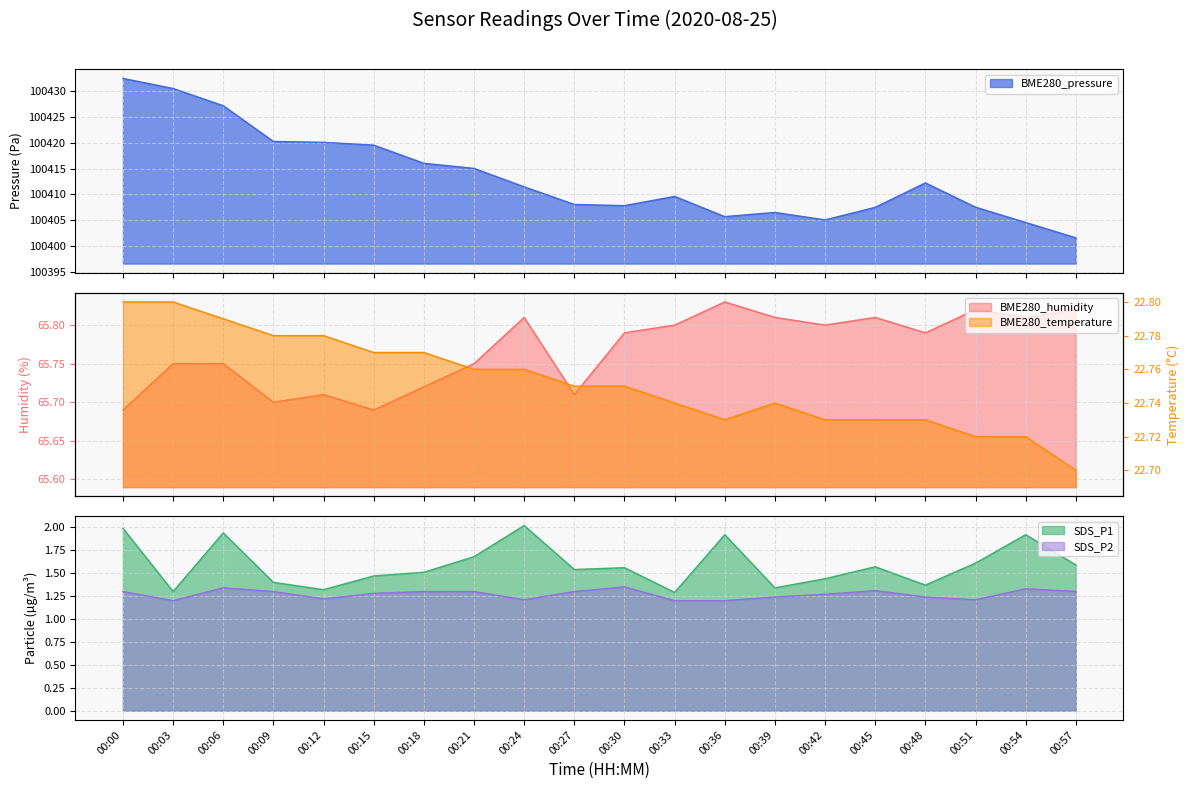

How many lines are shown in the chart?

5